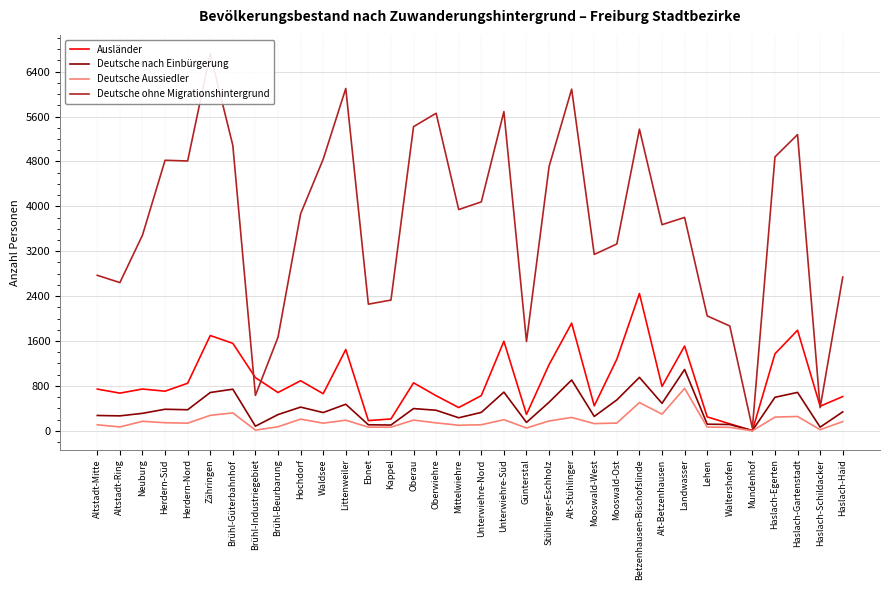

True or false: Deutsche ohne Migrationshintergrund and Ausländer cross at least once.

True